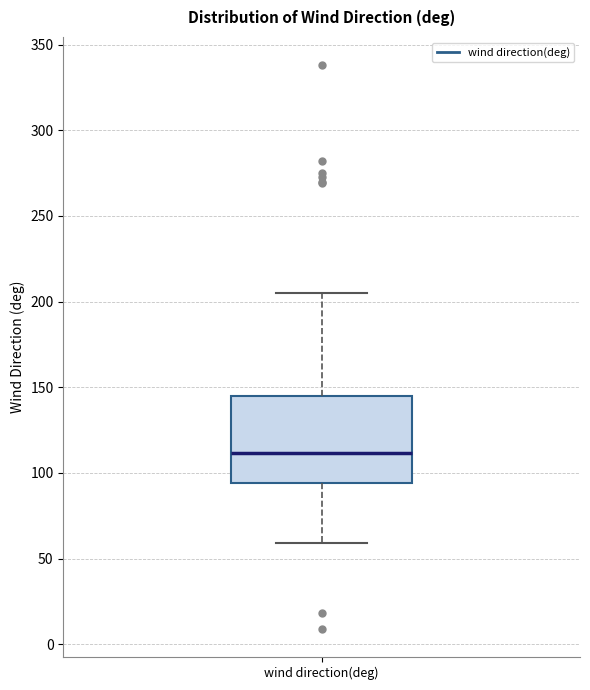

Where is the upper edge of the box for wind direction(deg) on the y-axis? The values are not printed on the chart, so give them approximately, as read against the axis.

145